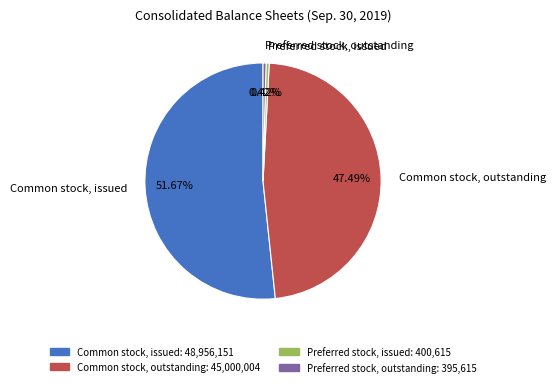

To the nearest percent, what is the average slice percentage?

25%